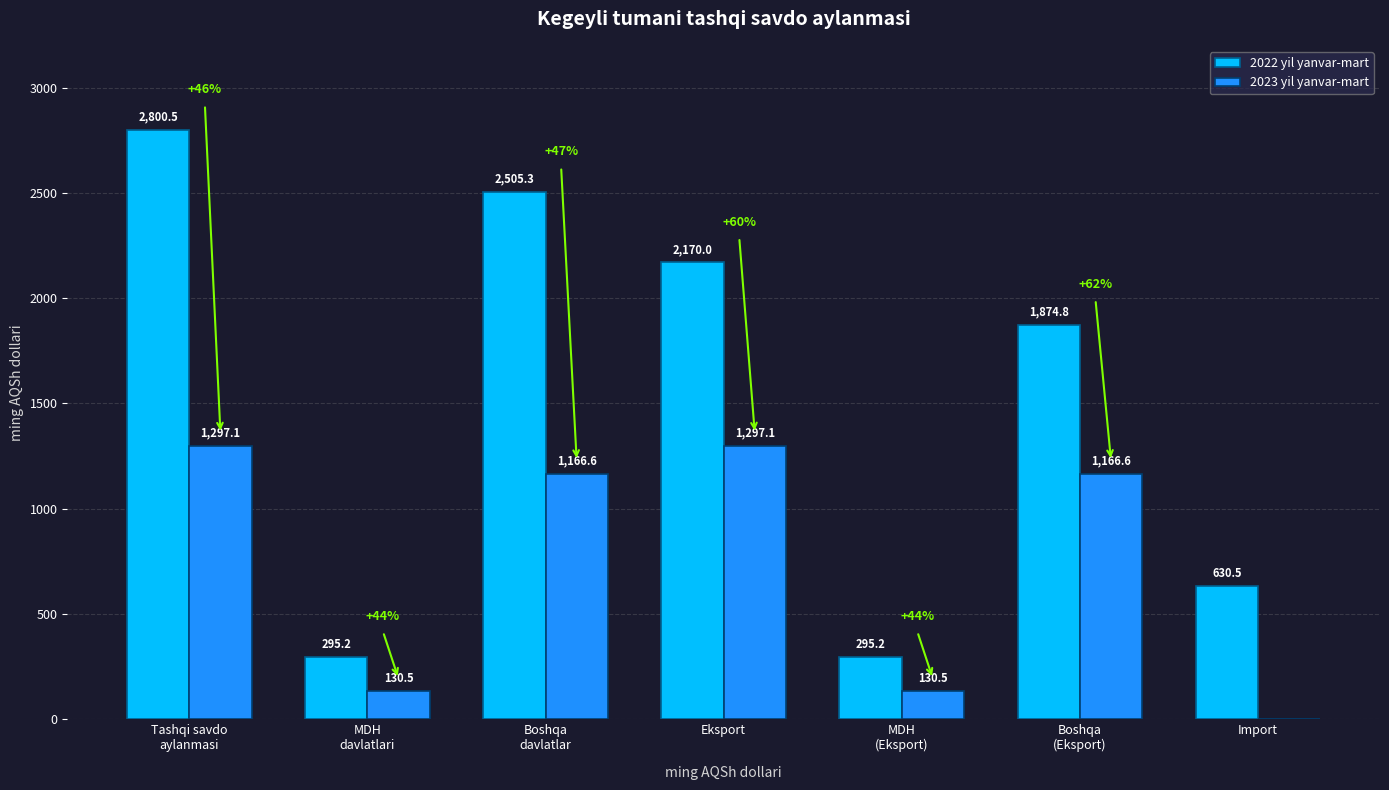

The value of 2022 yil yanvar-mart at Eksport is 3271.5. True or false?

False